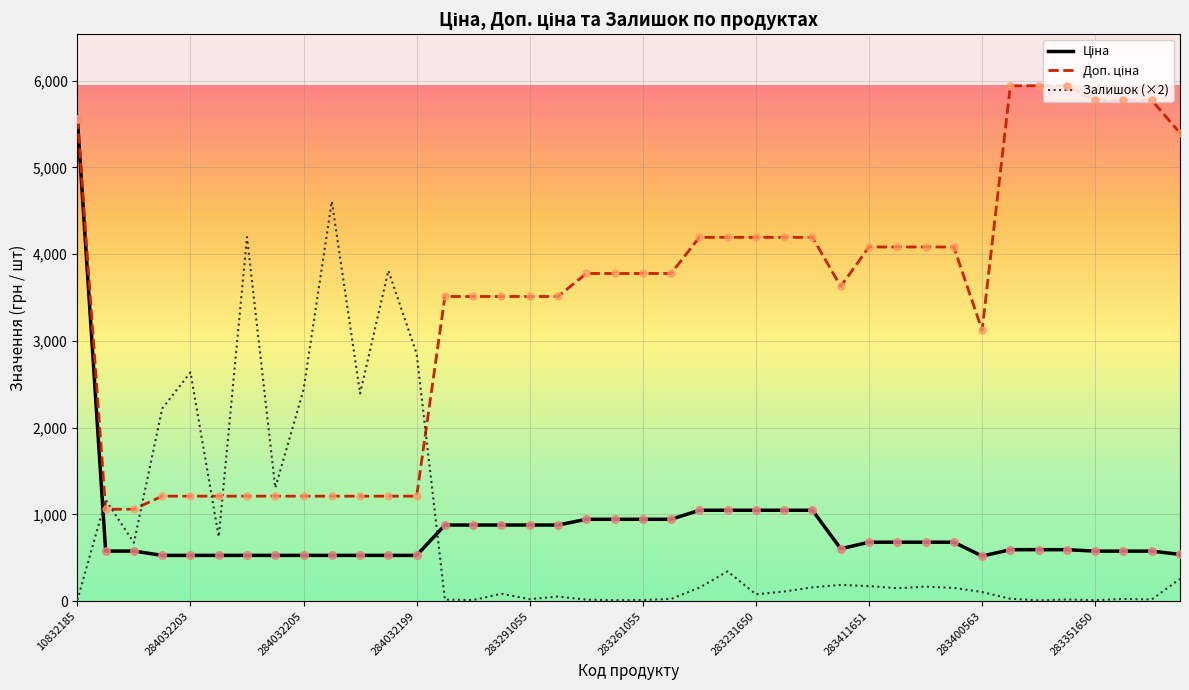

What is the maximum value shown in the chart?

5940.0